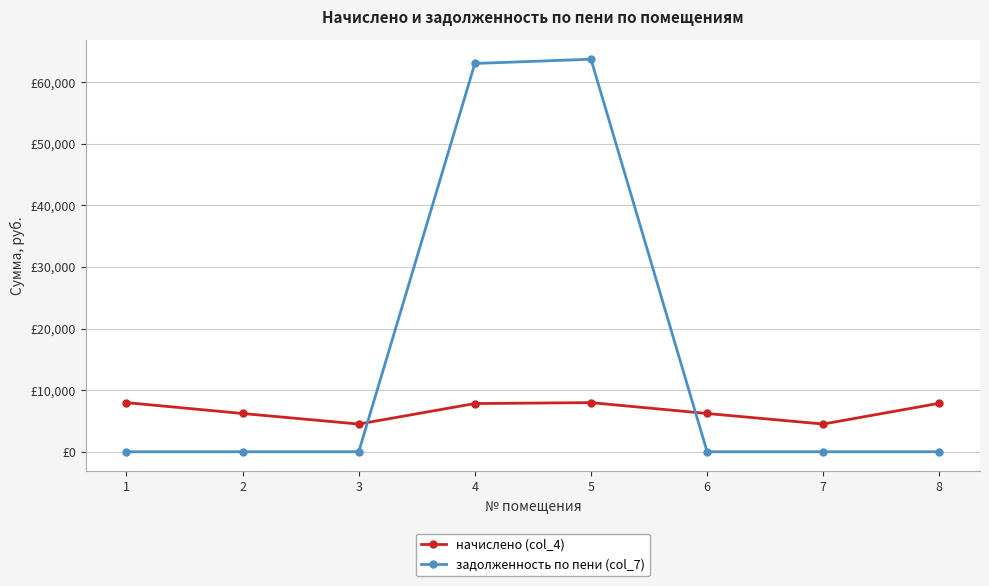

Reading left to right, what are all the values shown in this chart?

начислено (col_4): 1=7973.6	2=6210.0	3=4496.0	4=7824.6	5=7973.6	6=6210.0	7=4496.0	8=7874.3
задолженность по пени (col_7): 1=0.0	2=0.0	3=0.0	4=63037.8	5=63729.3	6=0.0	7=0.0	8=0.0